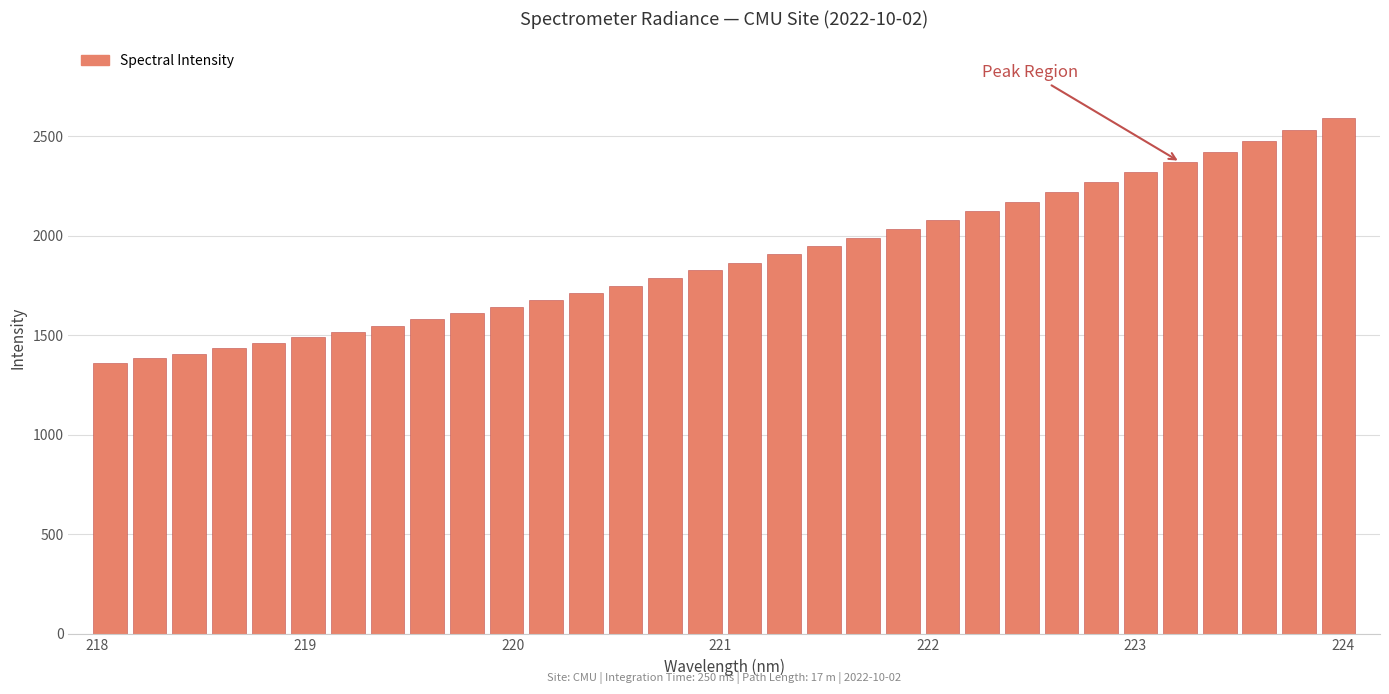

What is the value of the 9th bar from the left?

1579.4